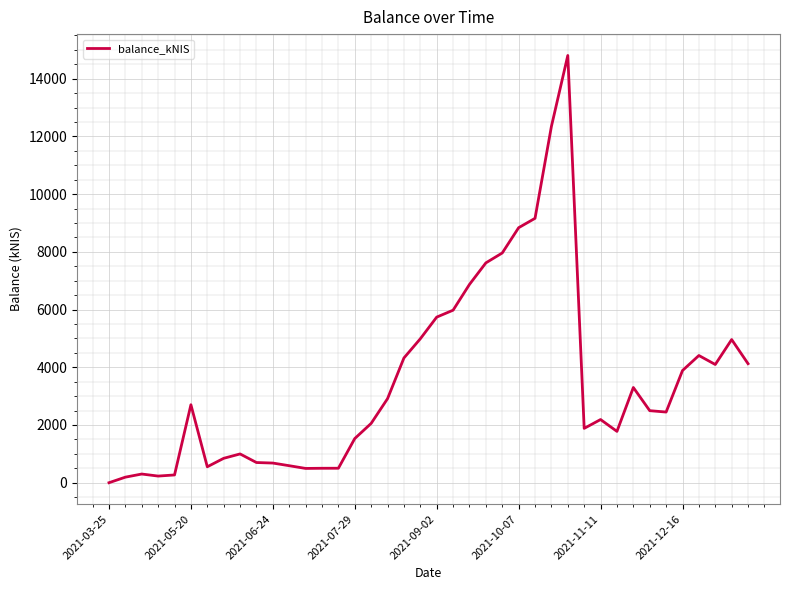

What is the difference between the maximum and minimum values?

14803.0